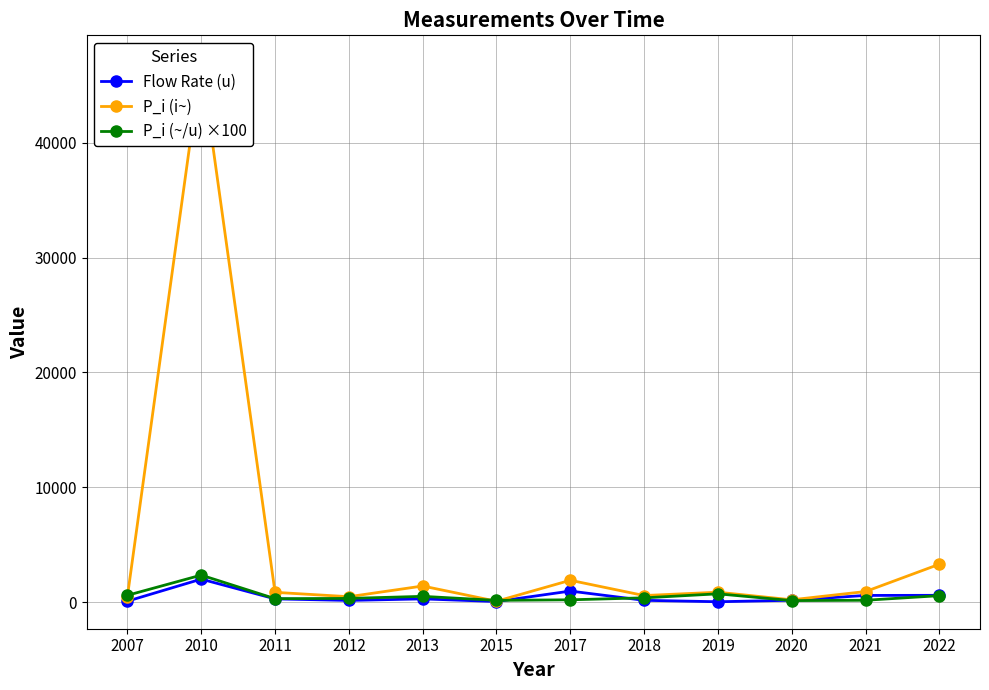

The value of P_i (~/u) ×100 at 2011 is 300. True or false?

True